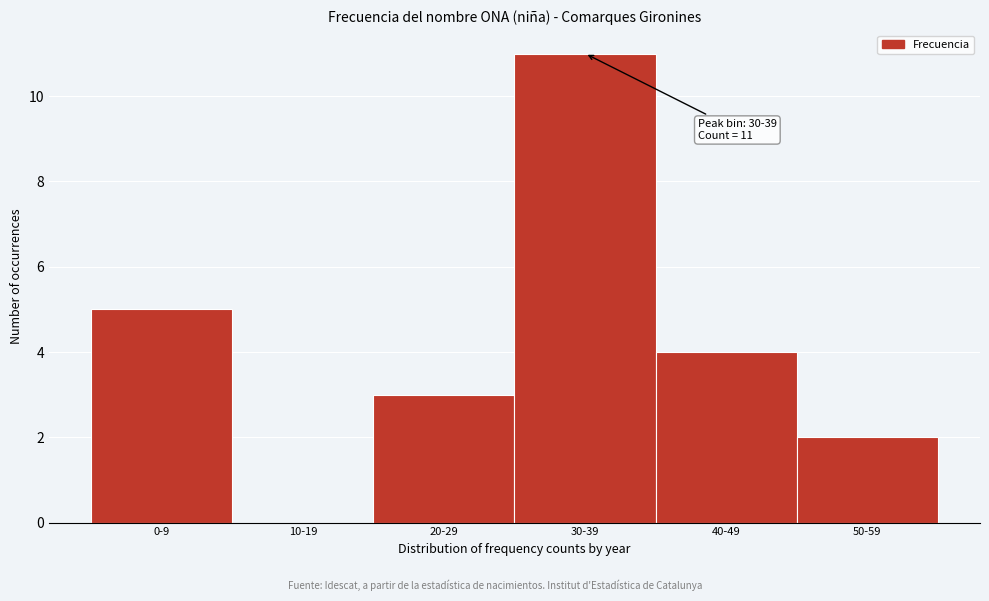

Reading left to right, extract all data points from this chart.

0-9=5	10-19=0	20-29=3	30-39=11	40-49=4	50-59=2